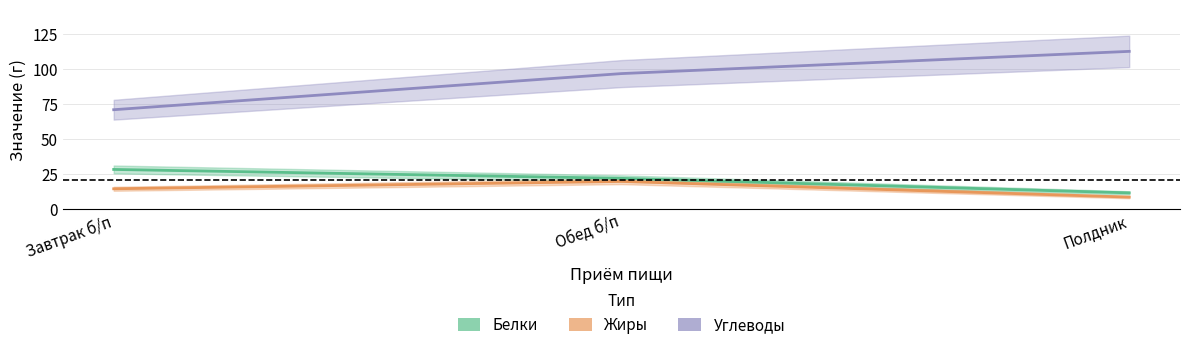

What is the minimum value for Углеводы?

70.8